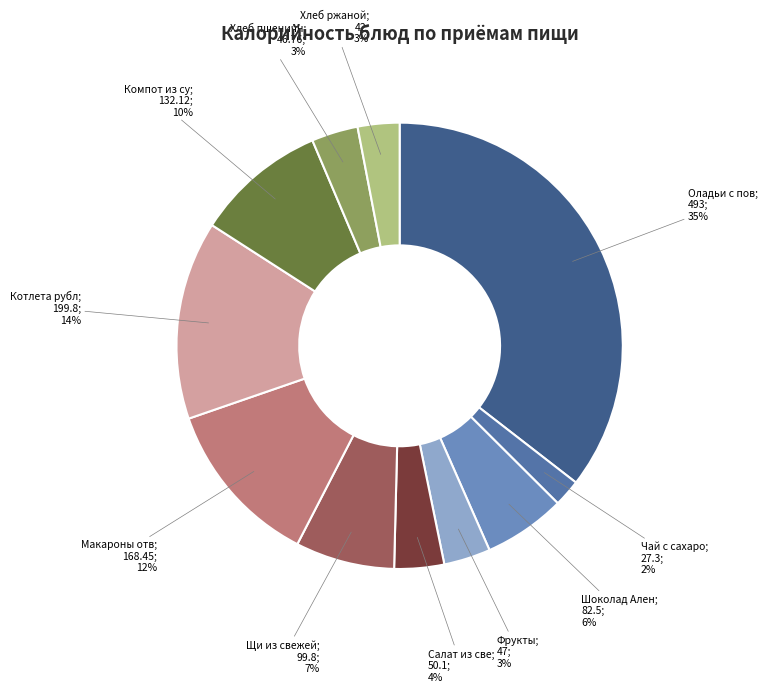

To the nearest percent, what is the average slice percentage?

9%